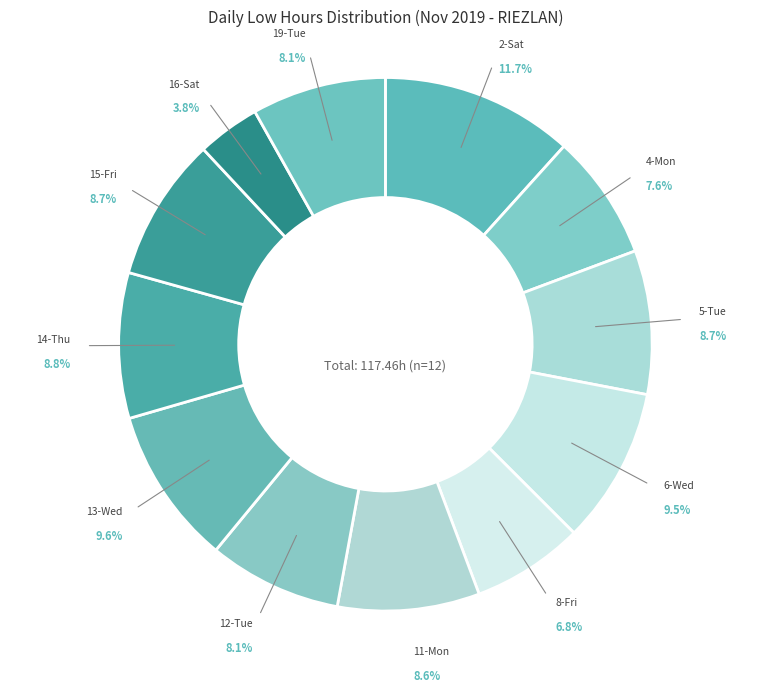

To the nearest percent, what is the average slice percentage?

8%